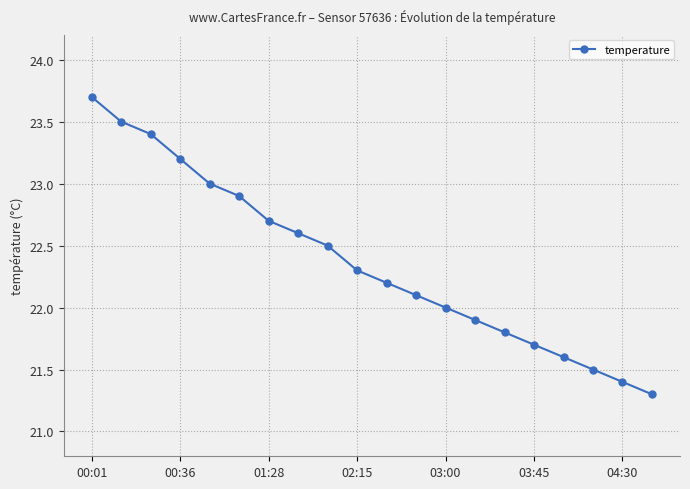

What is the greatest value displayed?

23.7